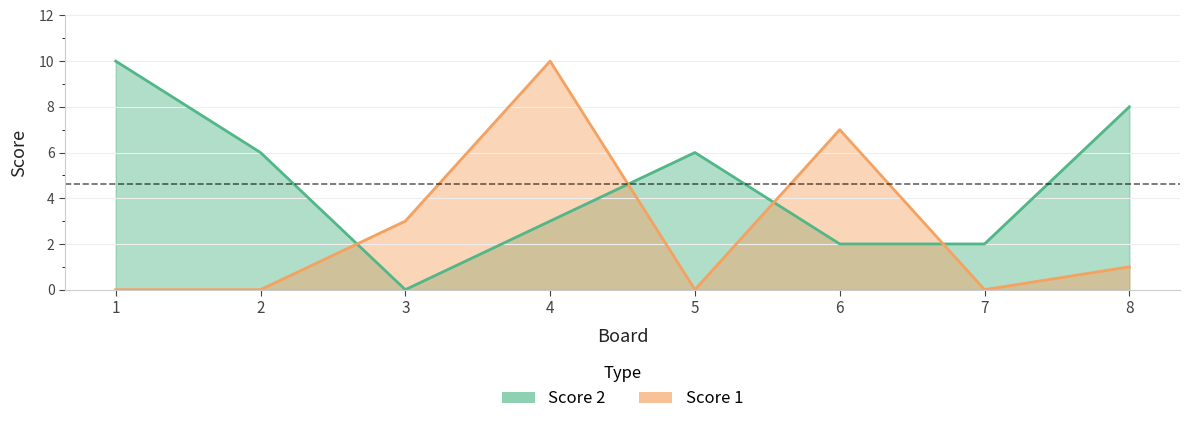

Reading left to right, extract all data points from this chart.

Score 1: 1=0	2=0	3=3	4=10	5=0	6=7	7=0	8=1
Score 2: 1=10	2=6	3=0	4=3	5=6	6=2	7=2	8=8